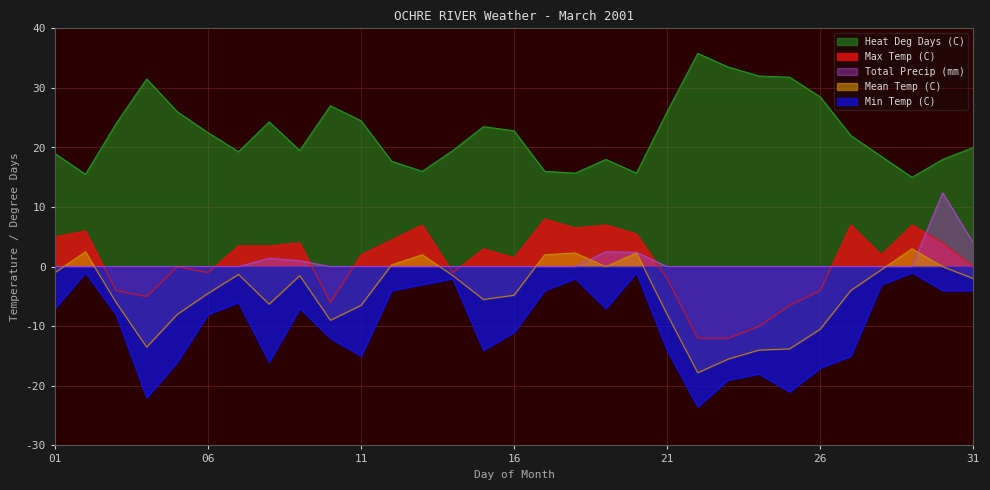

Between 08 and 19, which series saw the biggest shift?

Min Temp (C)